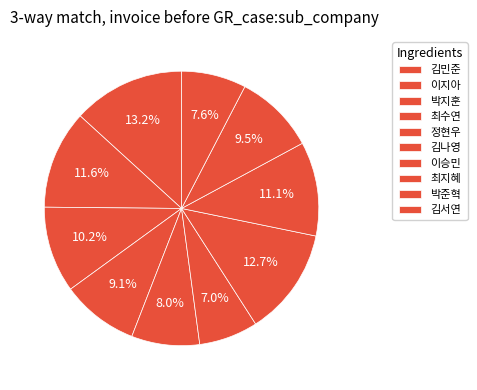

Does any single category account for the majority?

No